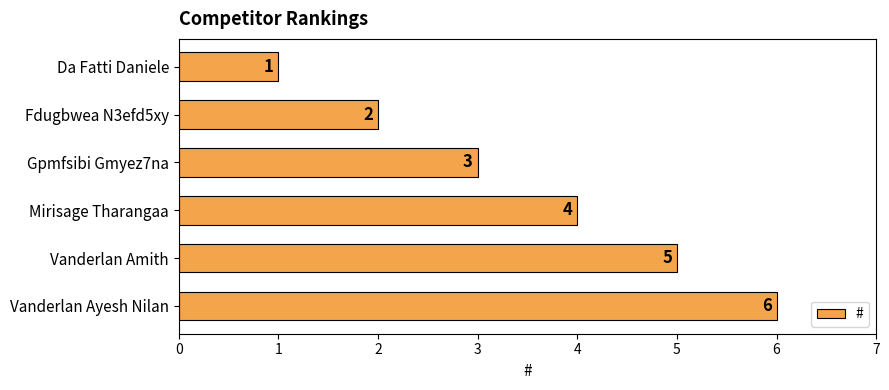

The chart shows a value of 3 at Gpmfsibi Gmyez7na. True or false?

True